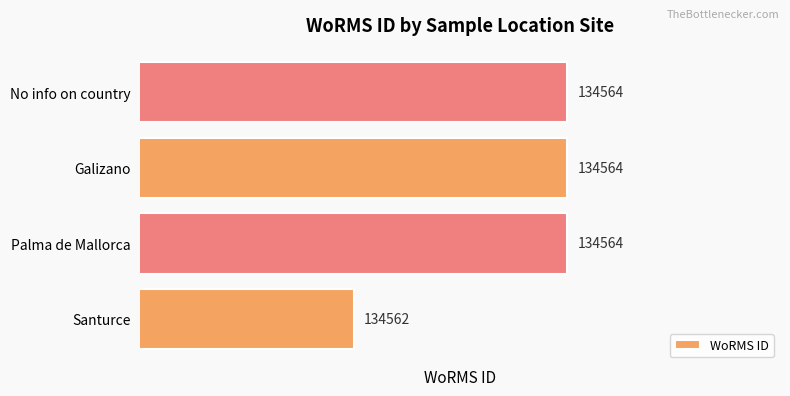

At which label is the value closest to 134563?

Santurce